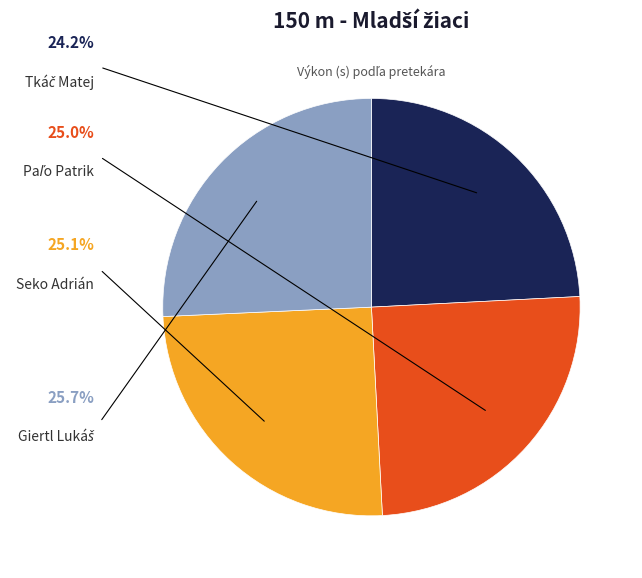

What percentage do Seko Adrián and Tkáč Matej together represent?

49.3%